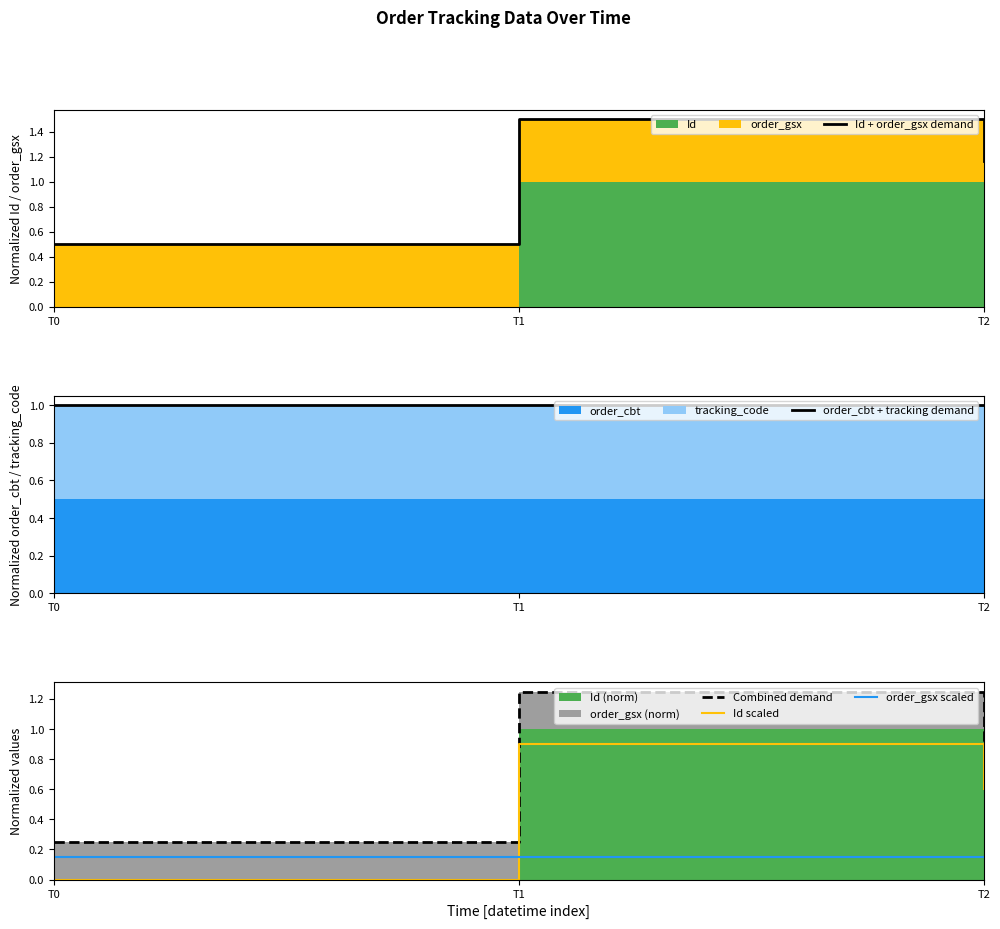

What is the highest value of the Combined demand series?

1.2